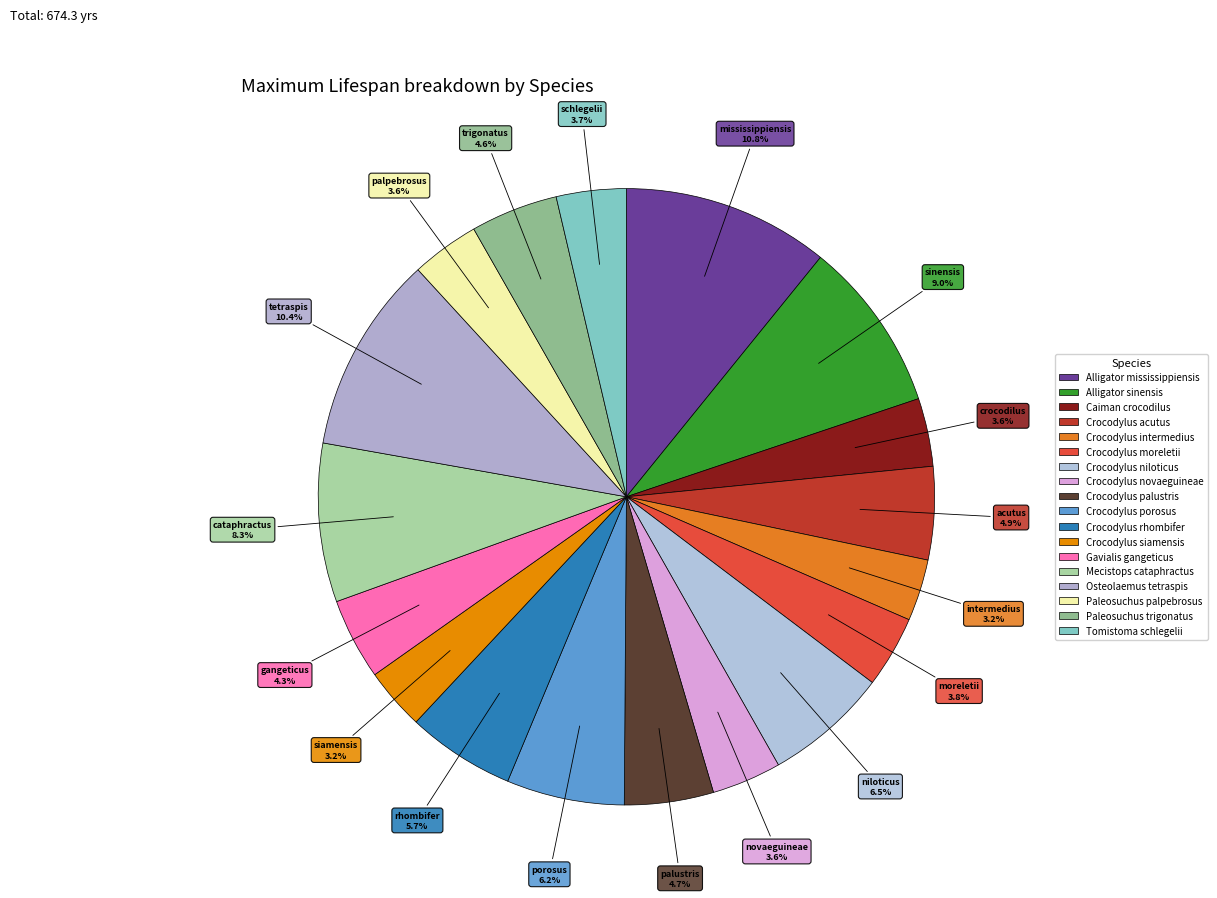

What is the smallest slice in the pie chart?

Crocodylus intermedius